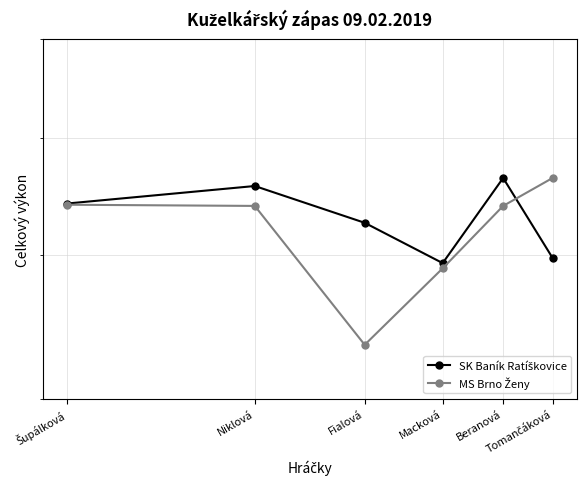

What is the maximum value shown in the chart?

564